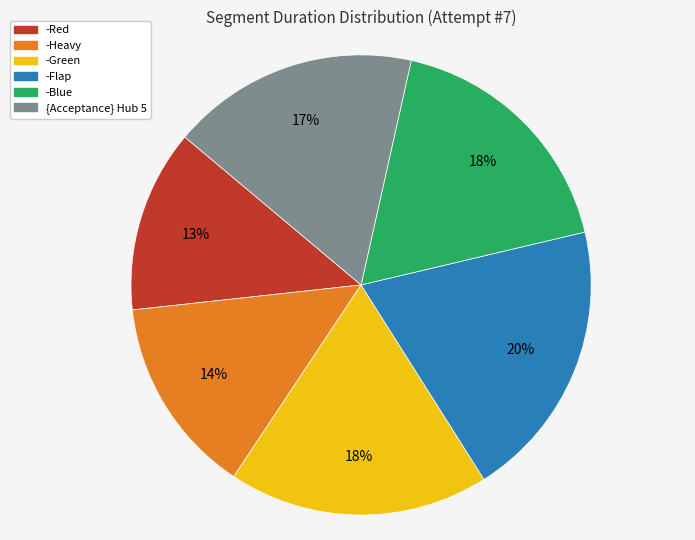

To the nearest percent, what is the average slice percentage?

17%